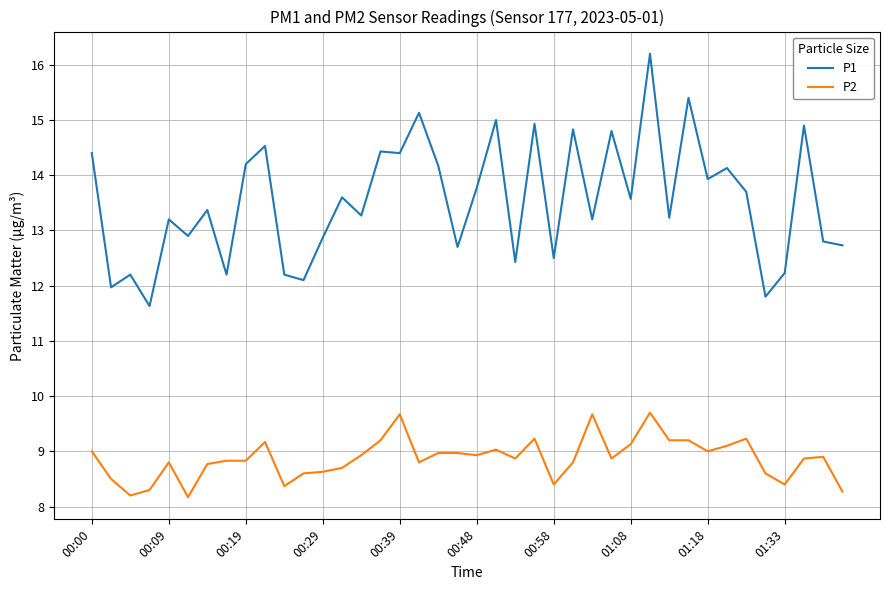

True or false: P1 and P2 cross at least once.

False